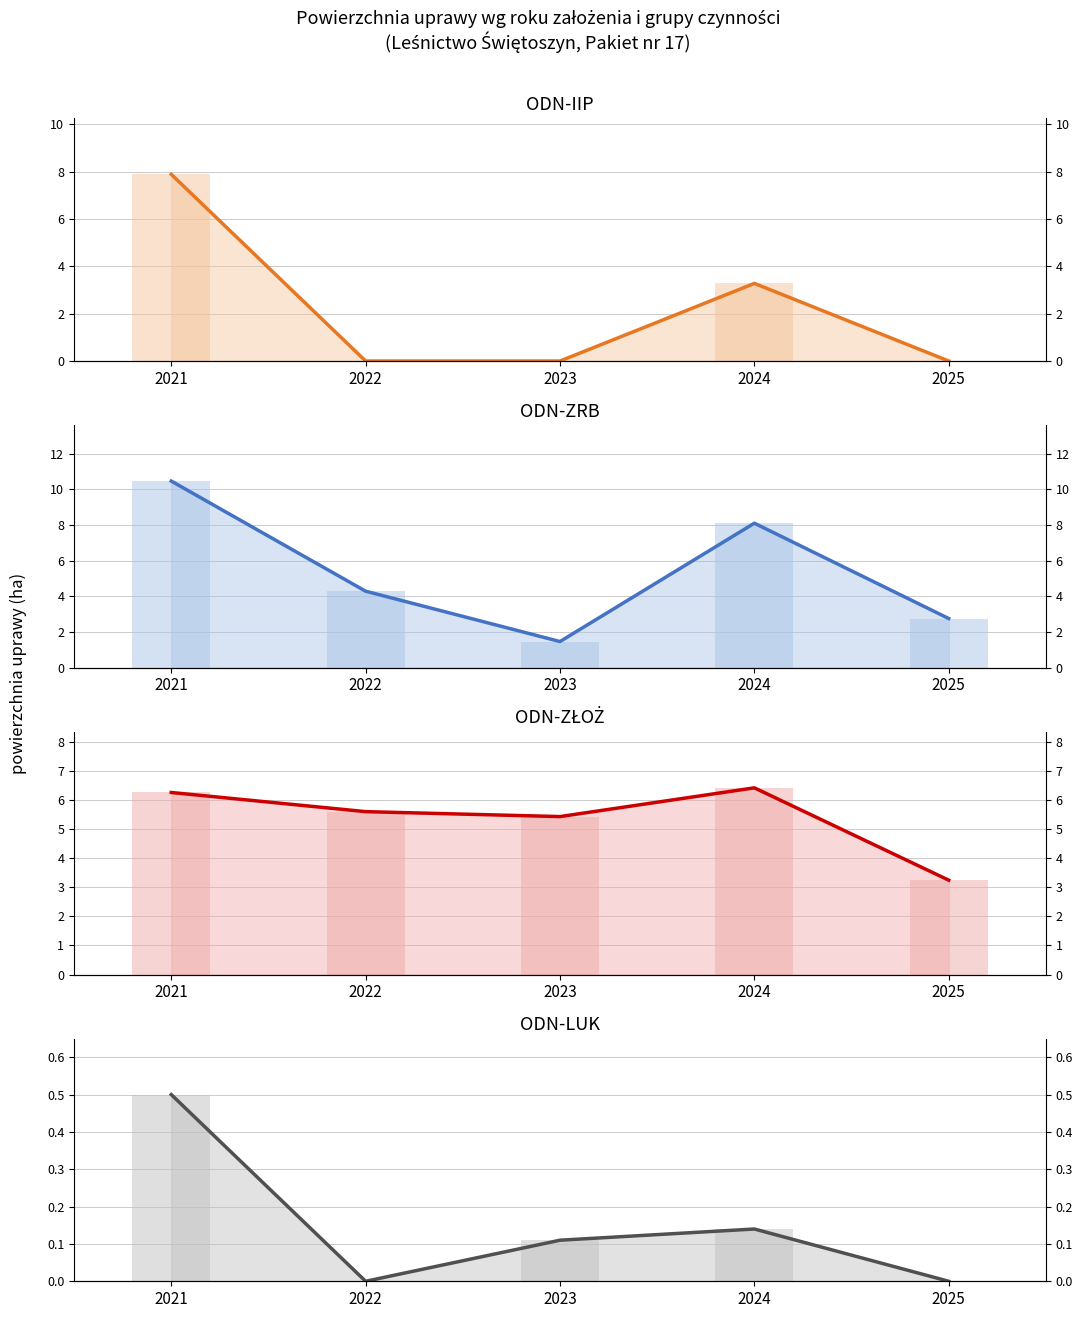

The ODN-ZŁOŻ series shows 5.6 at 2022. True or false?

True